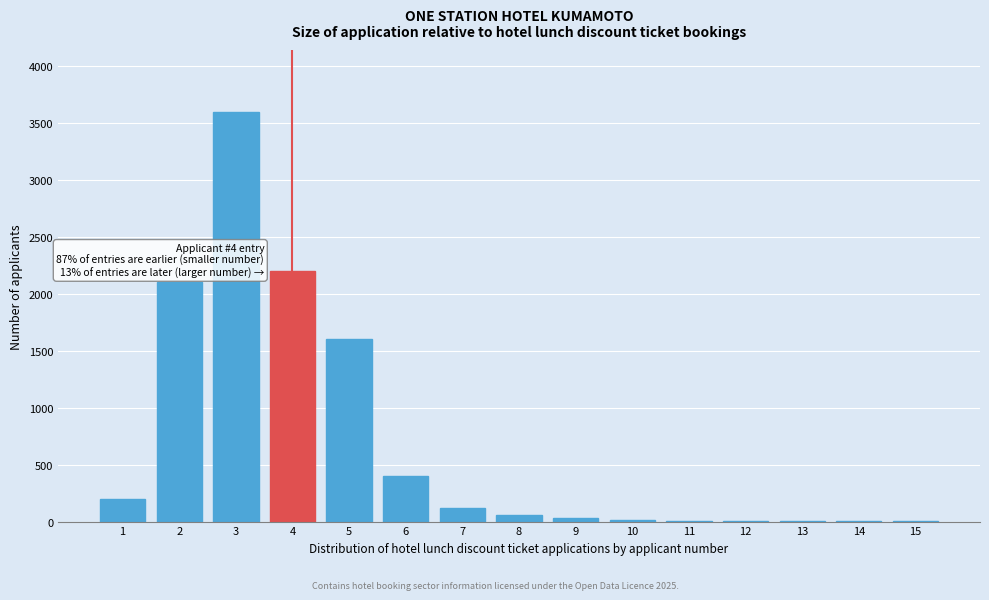

What is the maximum value shown in the chart?

3600